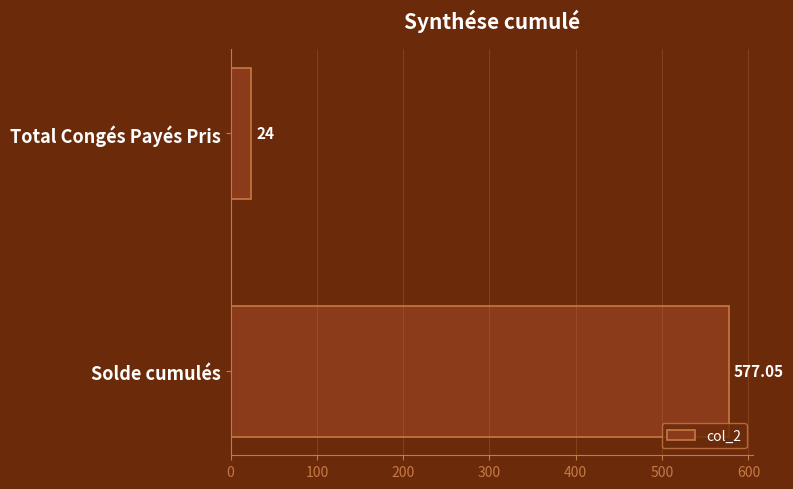

How many bars are there in total?

2